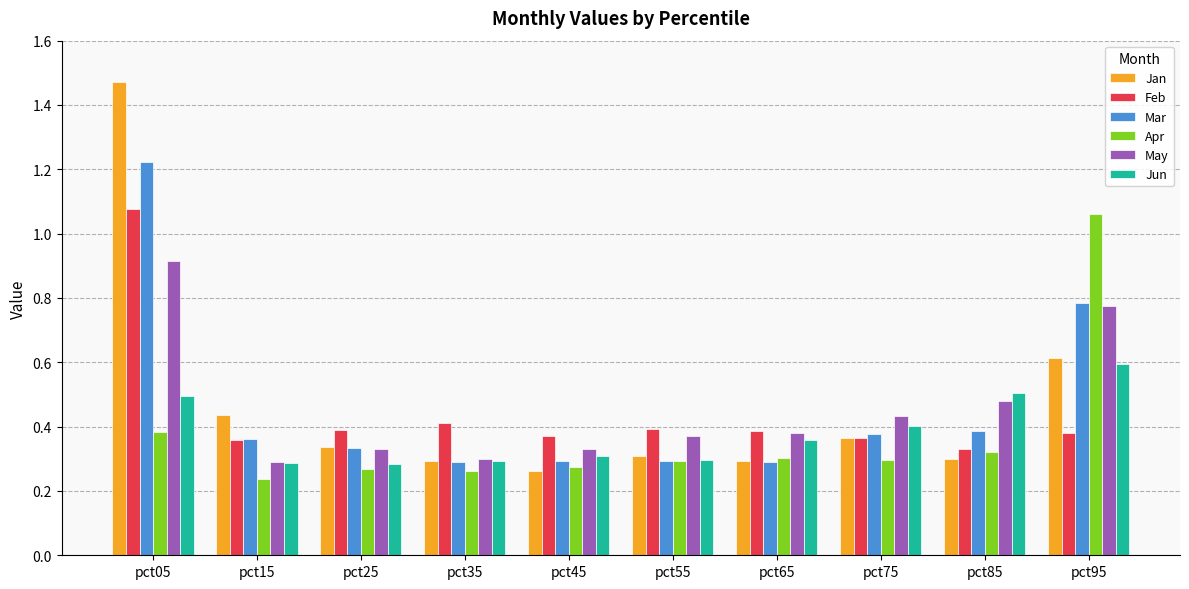

What are all the series names shown in the legend?

Jan, Feb, Mar, Apr, May, Jun